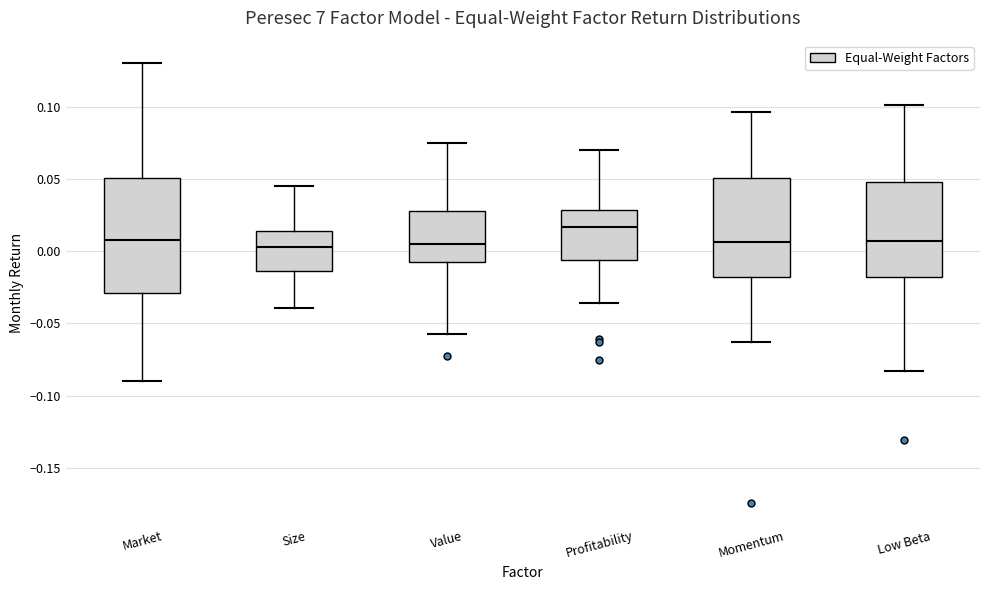

Reading left to right, transcribe this box plot: for each box, give where its median line is, the range the box spans, and where its two whiskers end, as read against the y-axis. The values are not printed on the chart, so give them approximately, as read against the axis.

Market: median 0.010, box -0.030 to 0.050, whiskers -0.090 to 0.130
Size: median 0.005, box -0.015 to 0.015, whiskers -0.040 to 0.045
Value: median 0.005, box -0.010 to 0.030, whiskers -0.055 to 0.075
Profitability: median 0.015, box -0.005 to 0.030, whiskers -0.035 to 0.070
Momentum: median 0.005, box -0.020 to 0.050, whiskers -0.065 to 0.095
Low Beta: median 0.005, box -0.020 to 0.050, whiskers -0.085 to 0.100